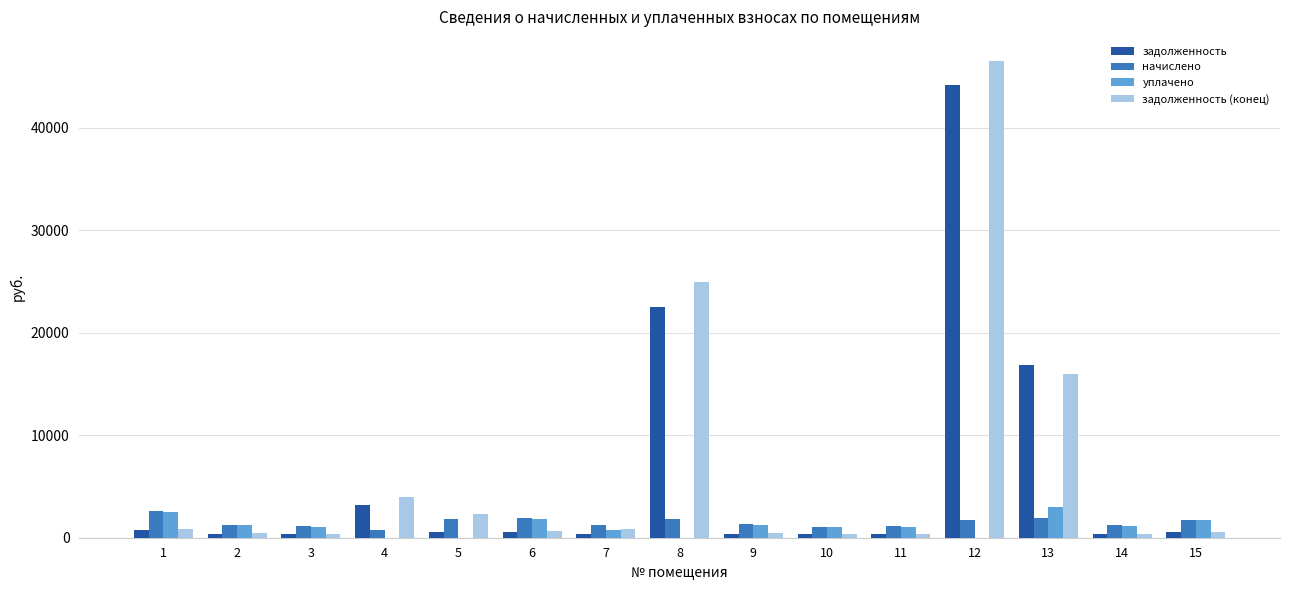

Which series has the largest total across all categories?

задолженность (конец)